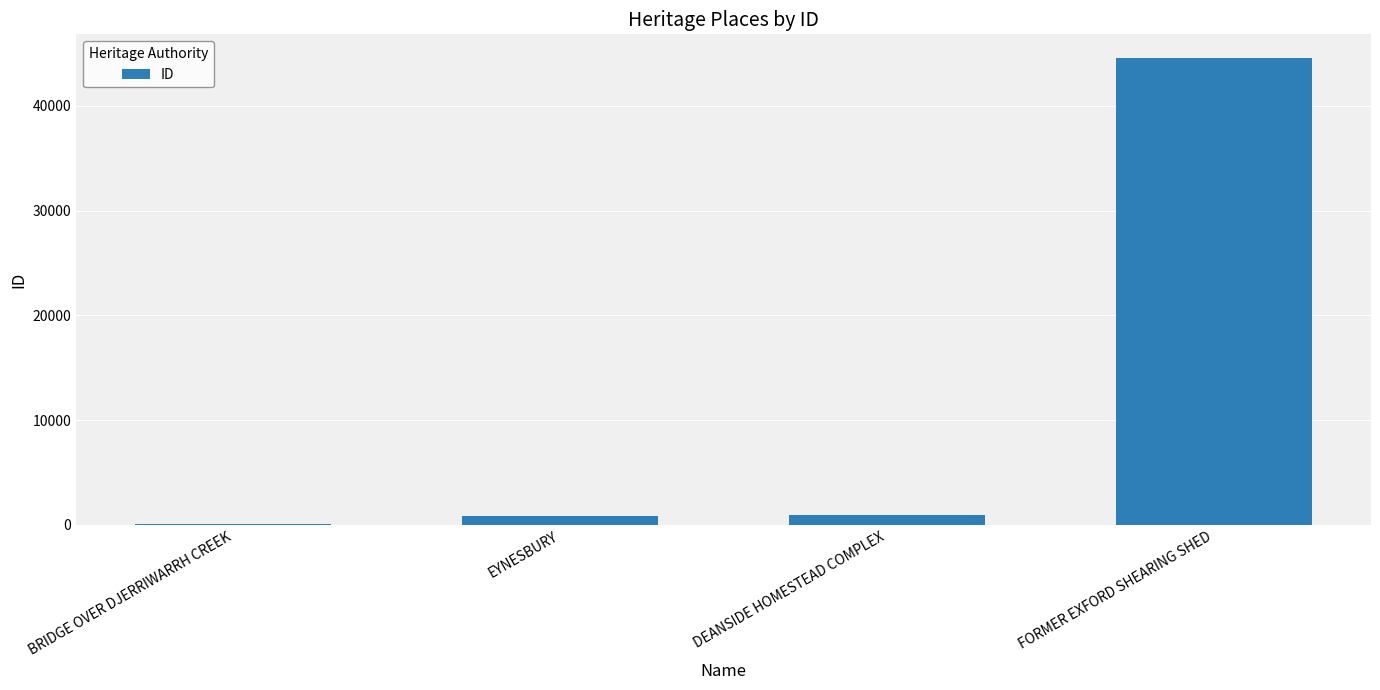

What value does the data have at DEANSIDE HOMESTEAD COMPLEX?

992